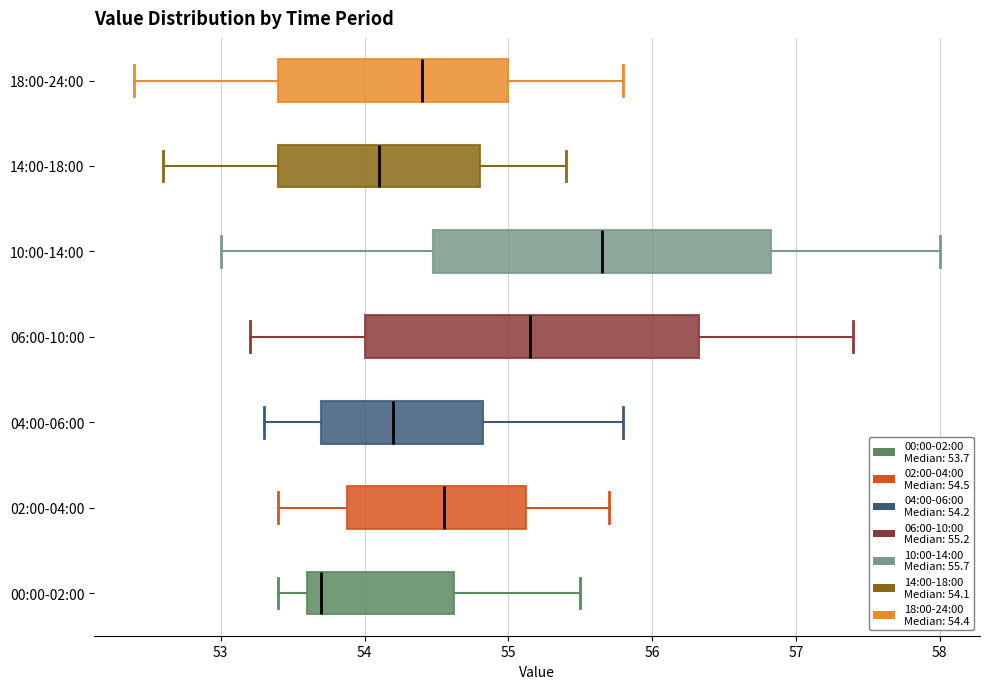

Where does the right whisker of the box for 06:00-10:00 end on the x-axis? The values are not printed on the chart, so give them approximately, as read against the axis.

57.4